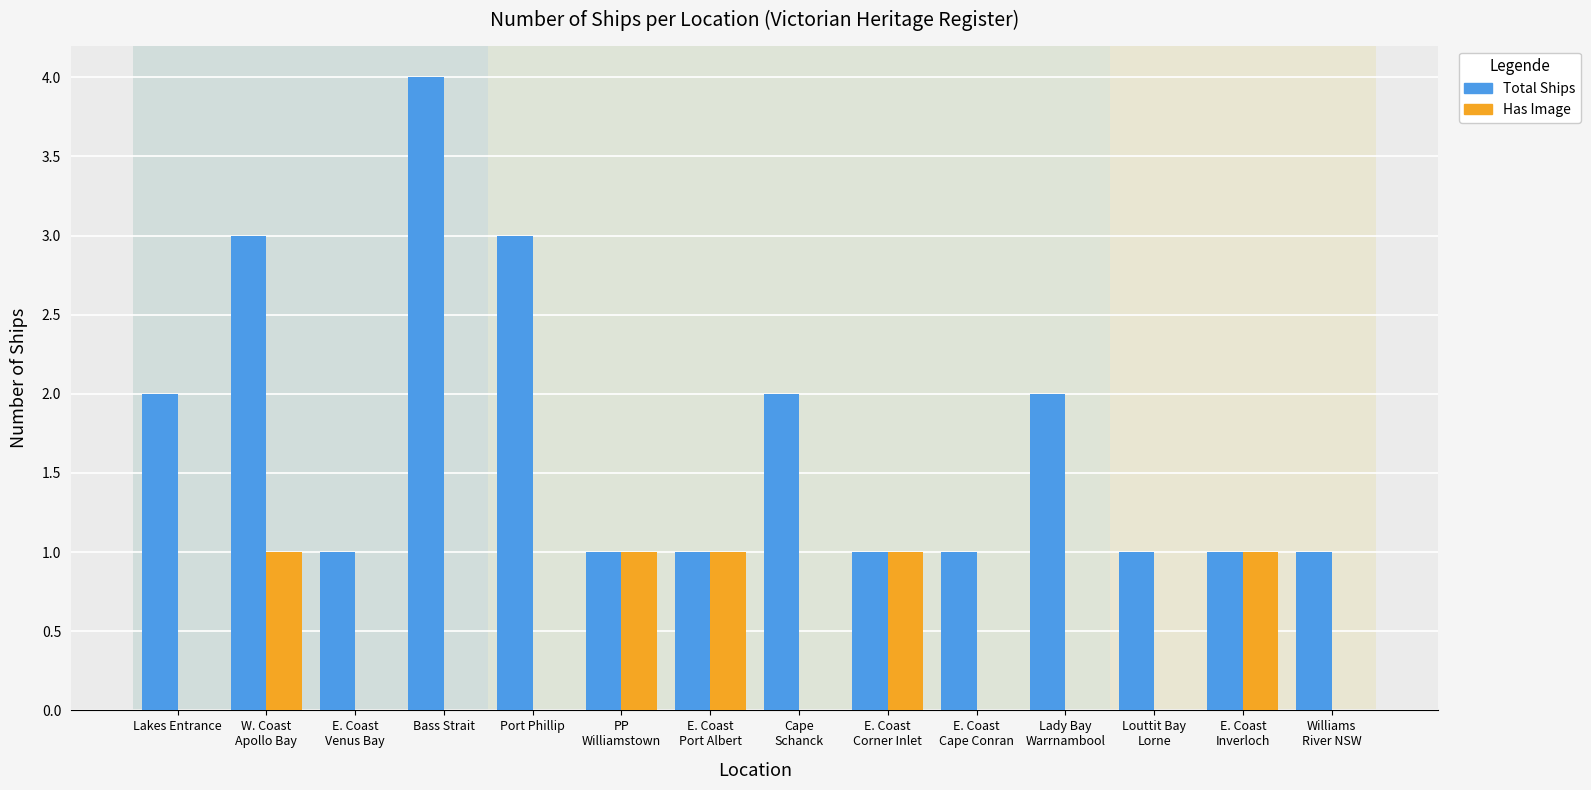

What is the greatest value displayed?

4